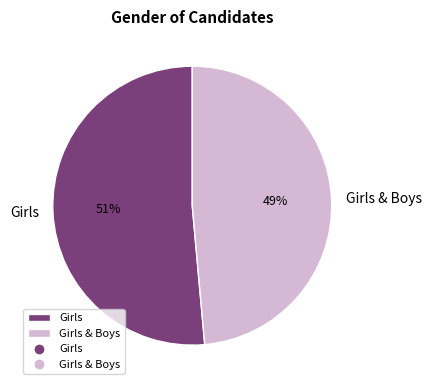

How many slices are in this pie chart?

2